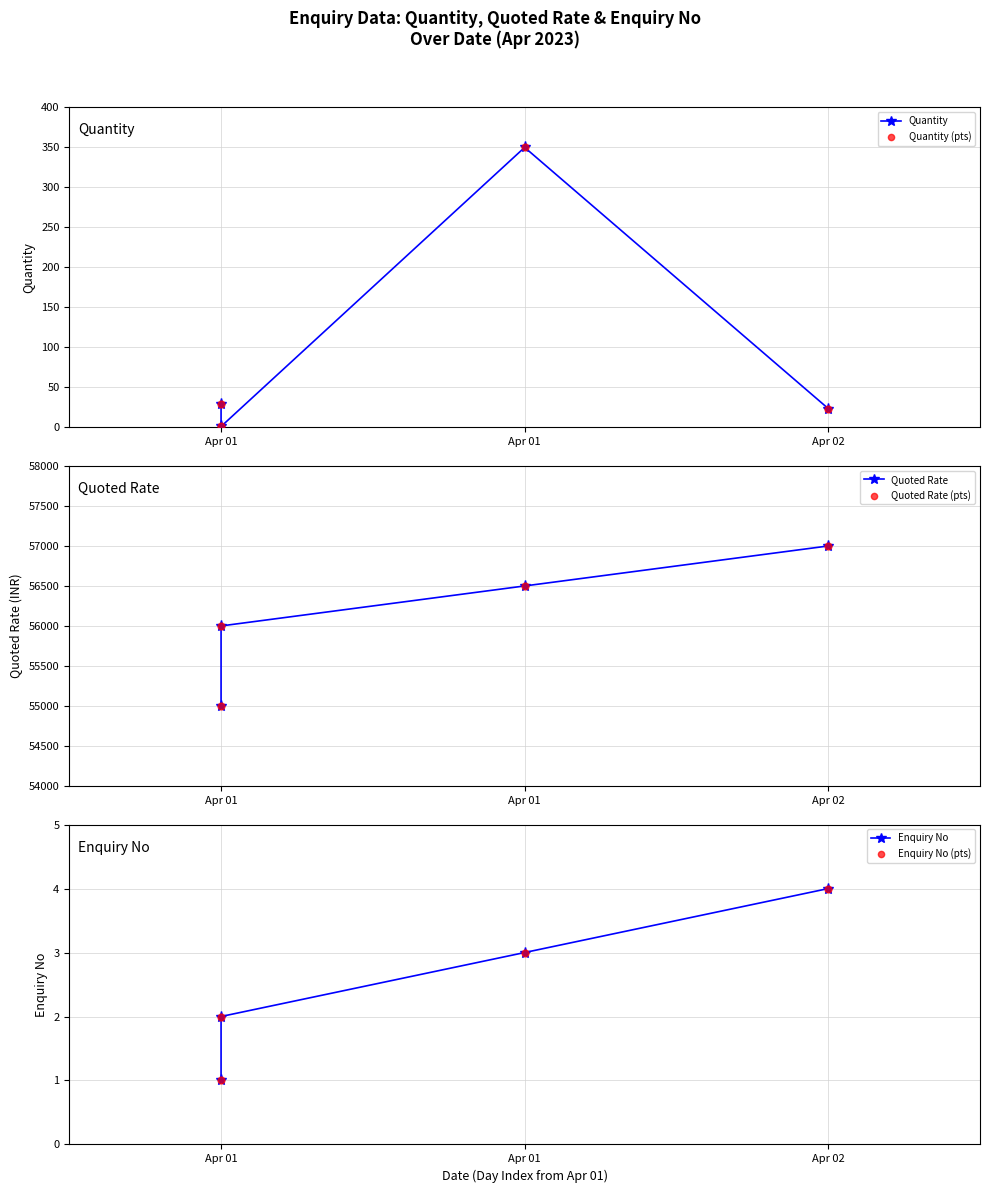

What are all the series names shown in the legend?

Quantity, Quantity (pts), Quoted Rate, Quoted Rate (pts), Enquiry No, Enquiry No (pts)